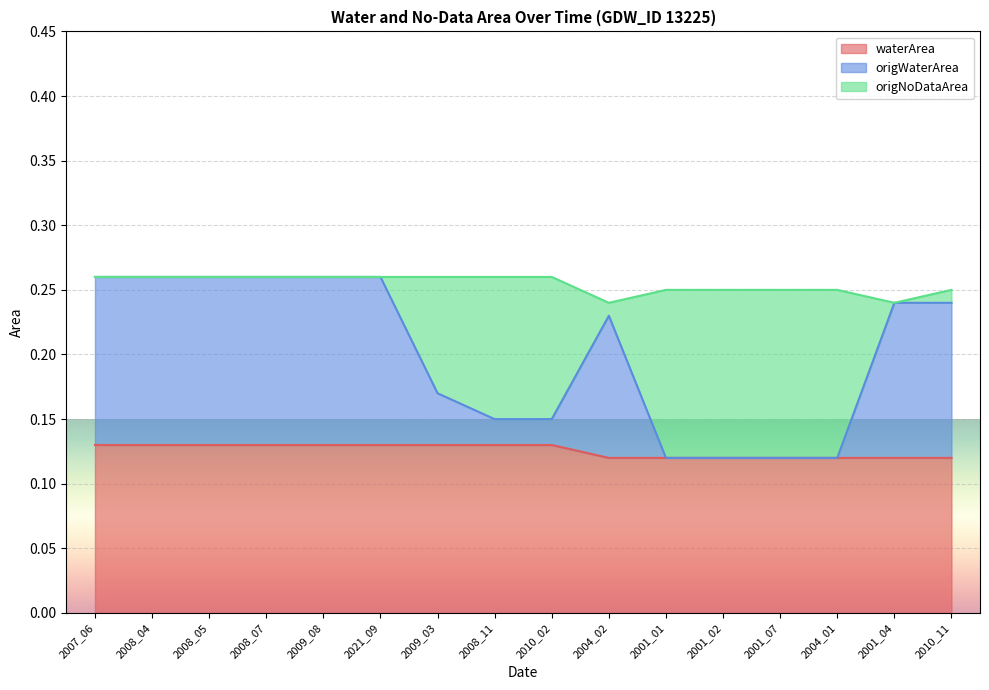

Between 2008_11 and 2001_07, which is larger?

2008_11